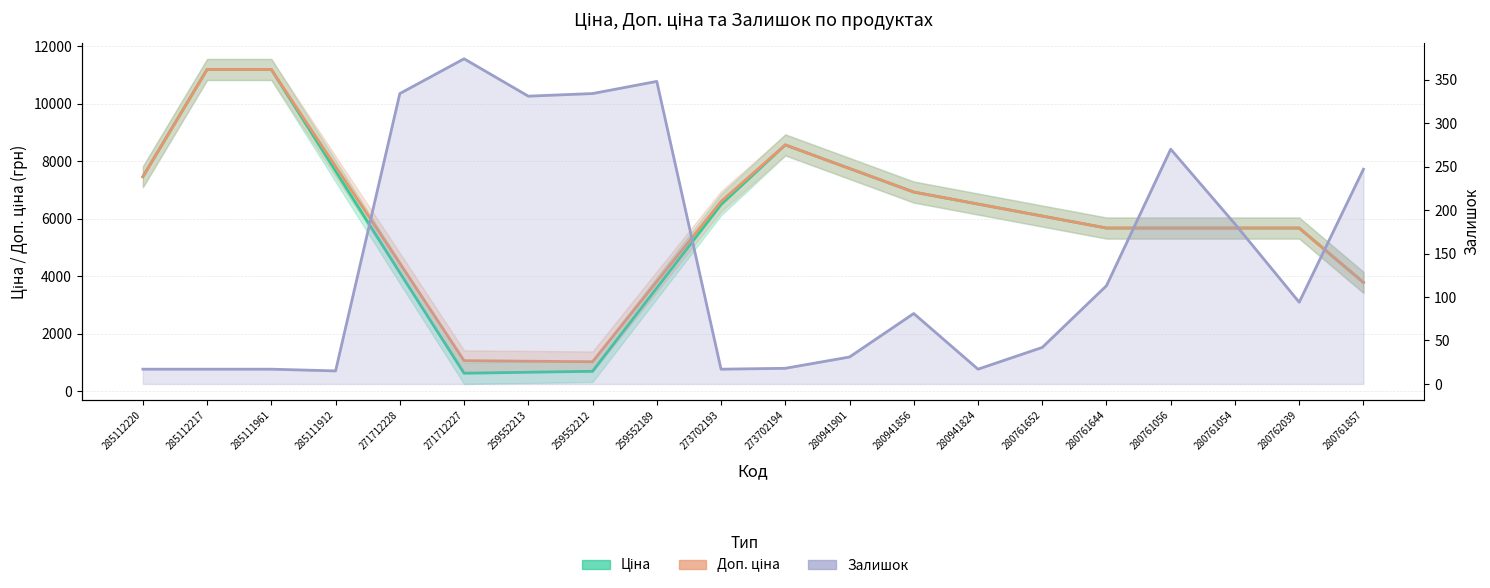

Which category has the lowest value in the Залишок series?

285111912